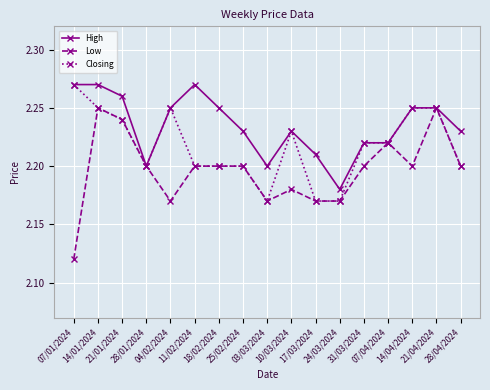

At which label does Closing reach its peak?

07/01/2024